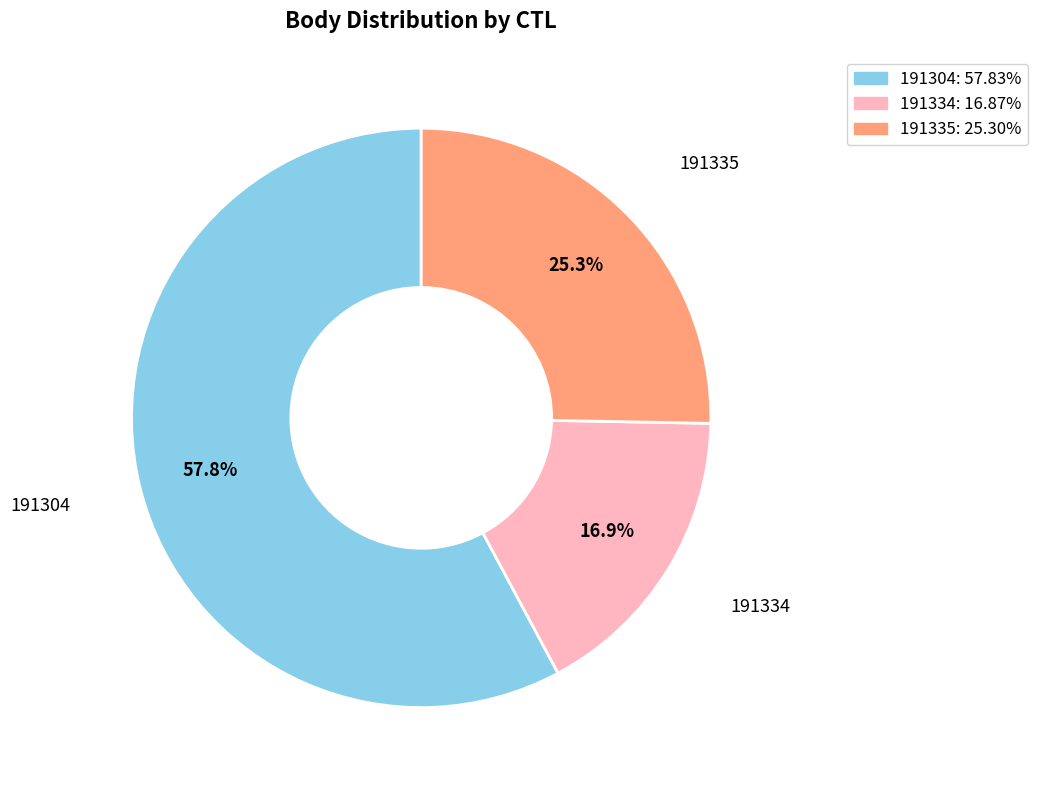

How many slices are in this pie chart?

3